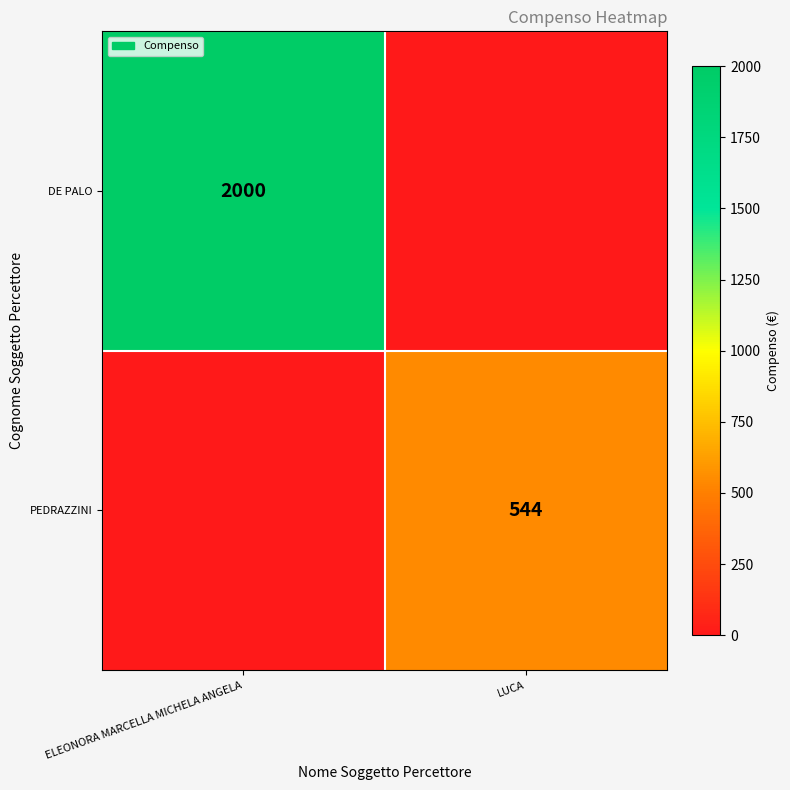

Which category has the highest value across all series?

ELEONORA MARCELLA MICHELA ANGELA